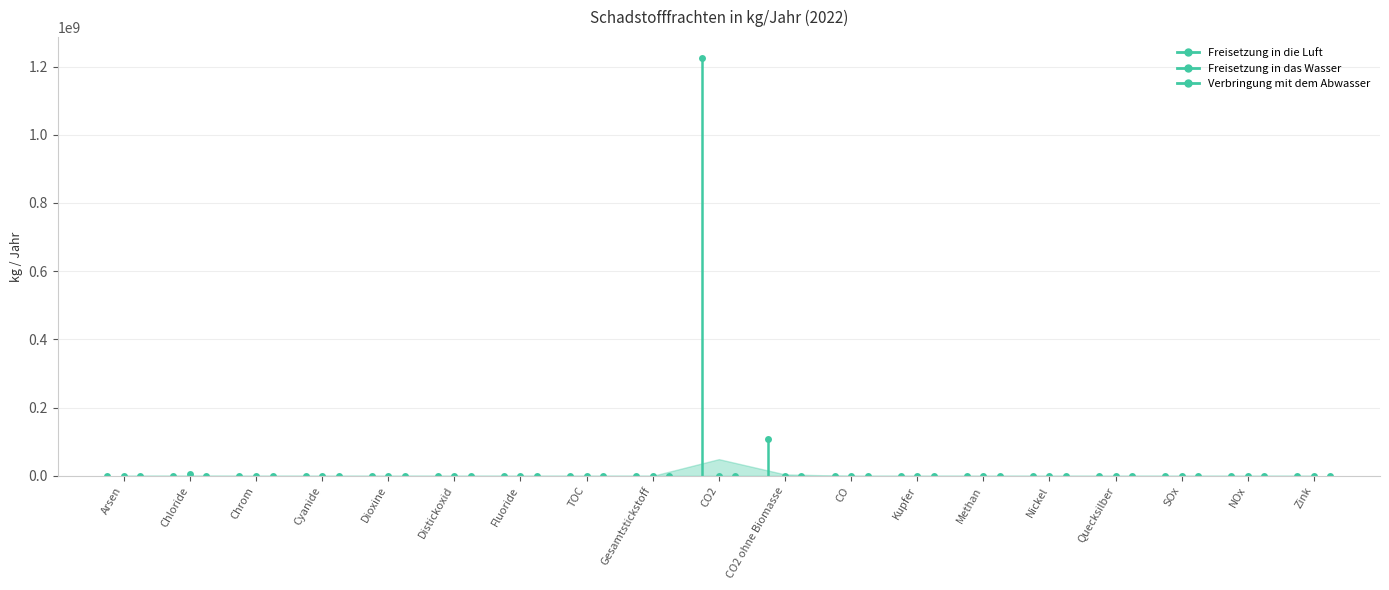

Rank the series by their maximum value, from lowest to highest.

Verbringung mit dem Abwasser, Freisetzung in das Wasser, Freisetzung in die Luft